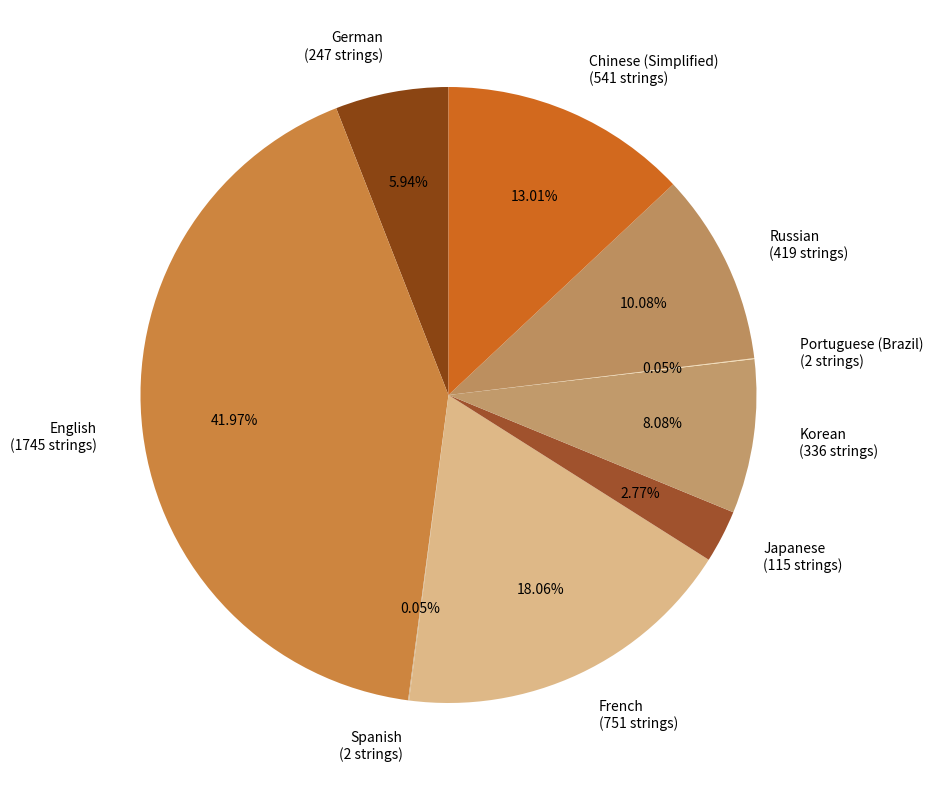

Is it true that Japanese is 3% of the pie?

True